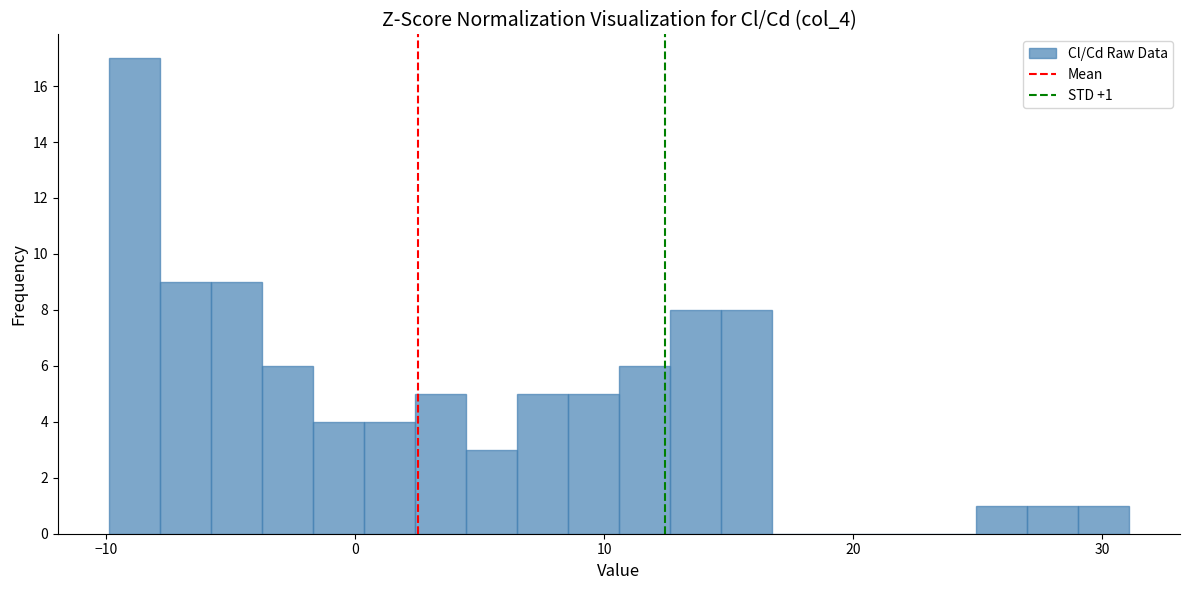

Around what value on the x-axis is the tallest bar? Give the approximate position of its centre, as read against the axis.

-9